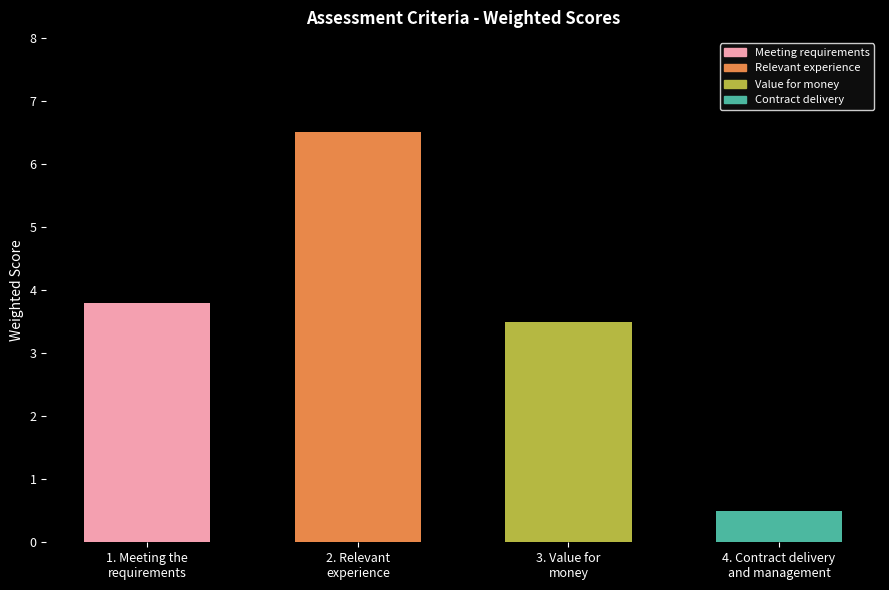

What is the difference between the maximum and minimum values?

6.0